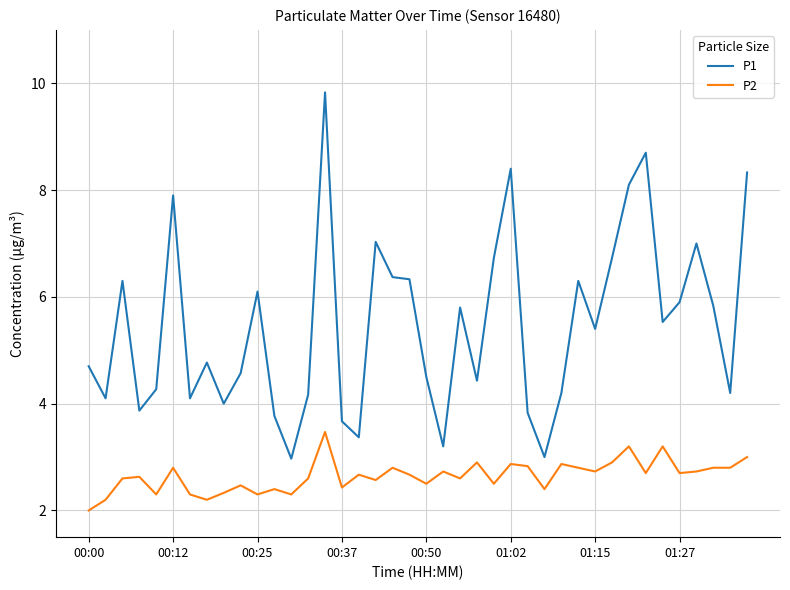

Which series has the largest total across all categories?

P1